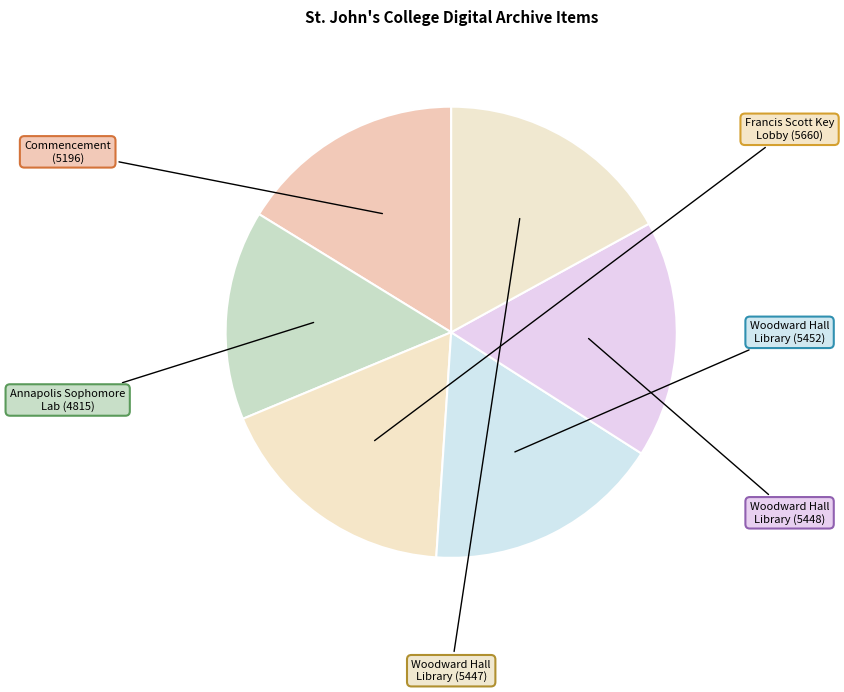

How many slices are in this pie chart?

6